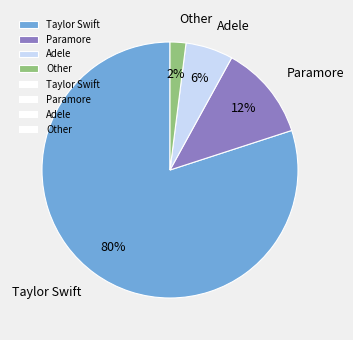

Do Paramore and Taylor Swift together represent more than half of the pie?

Yes